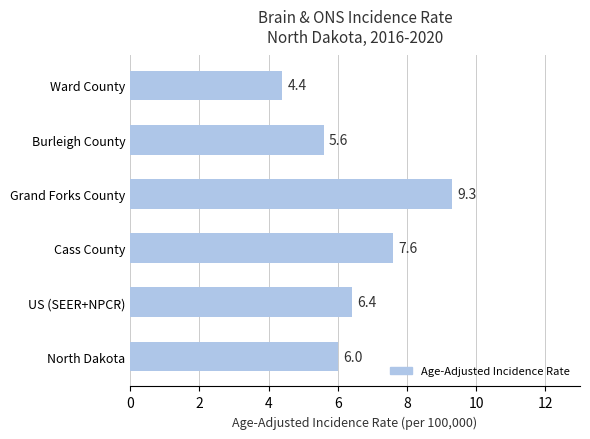

Count the number of categories in the chart.

6